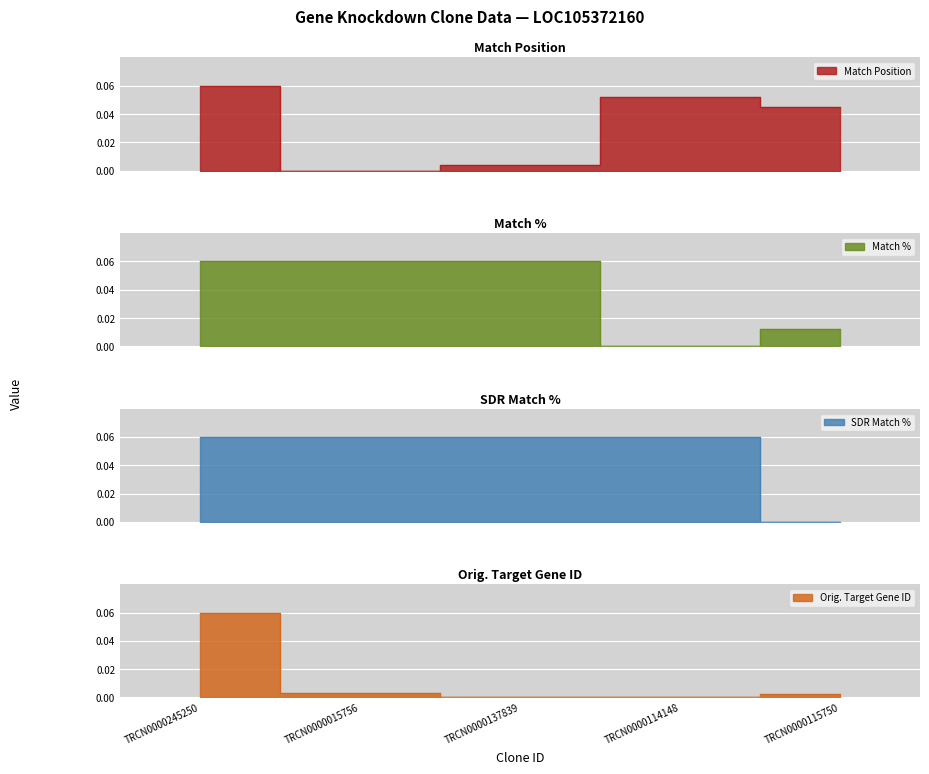

Which label corresponds to the largest value in the chart?

TRCN0000245250